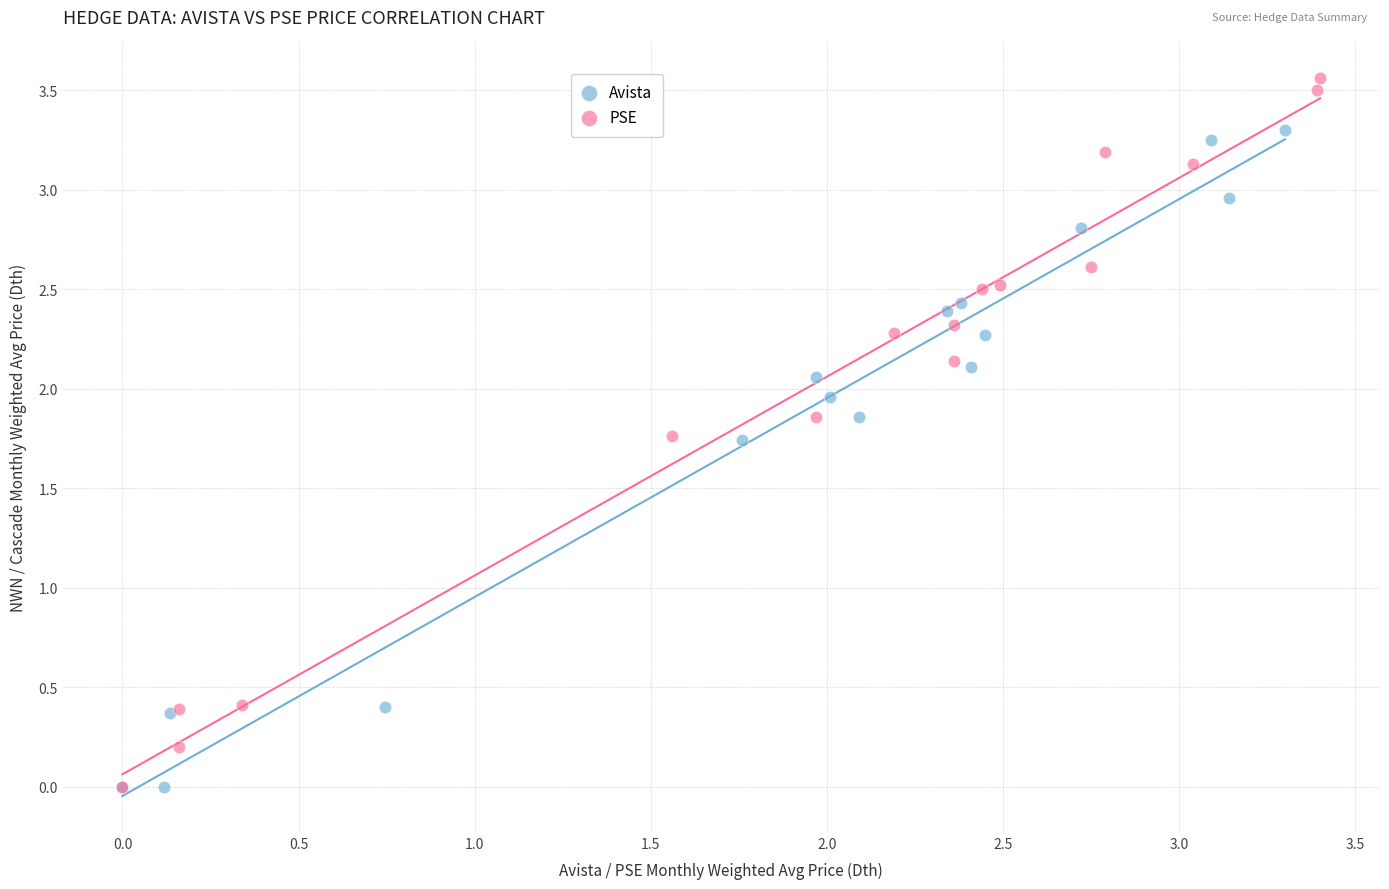

Which series reaches the maximum Y coordinate?

PSE